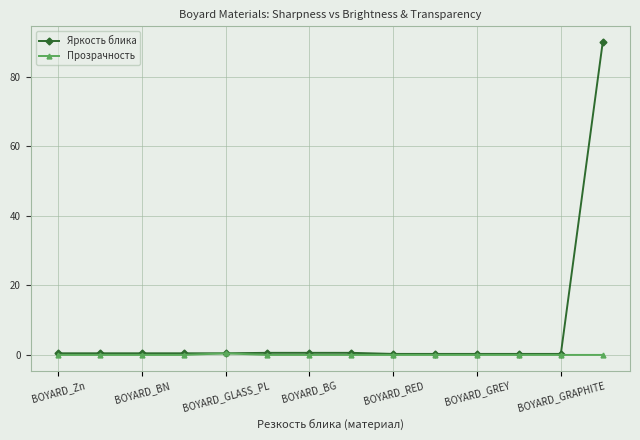

How many series are shown in this chart?

2